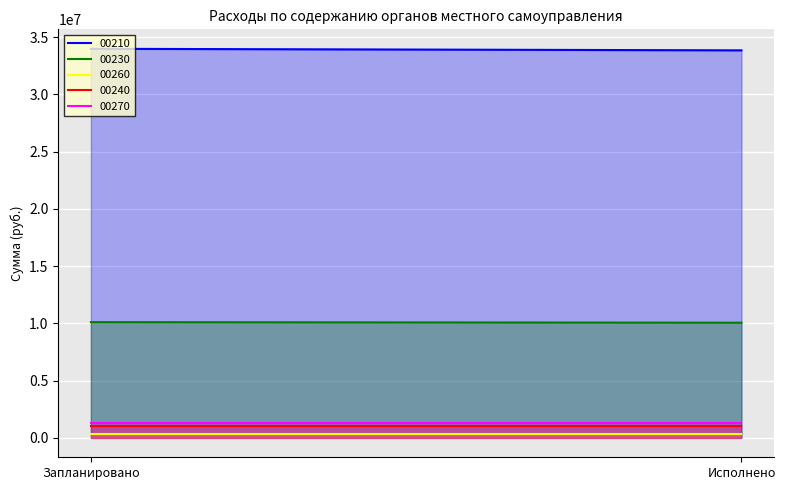

Which category has the lowest value in the 00270 series?

Запланировано